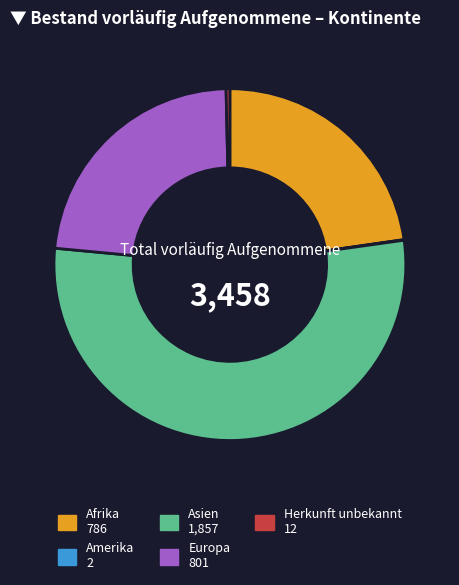

Does Asien account for over 50% of the chart?

Yes